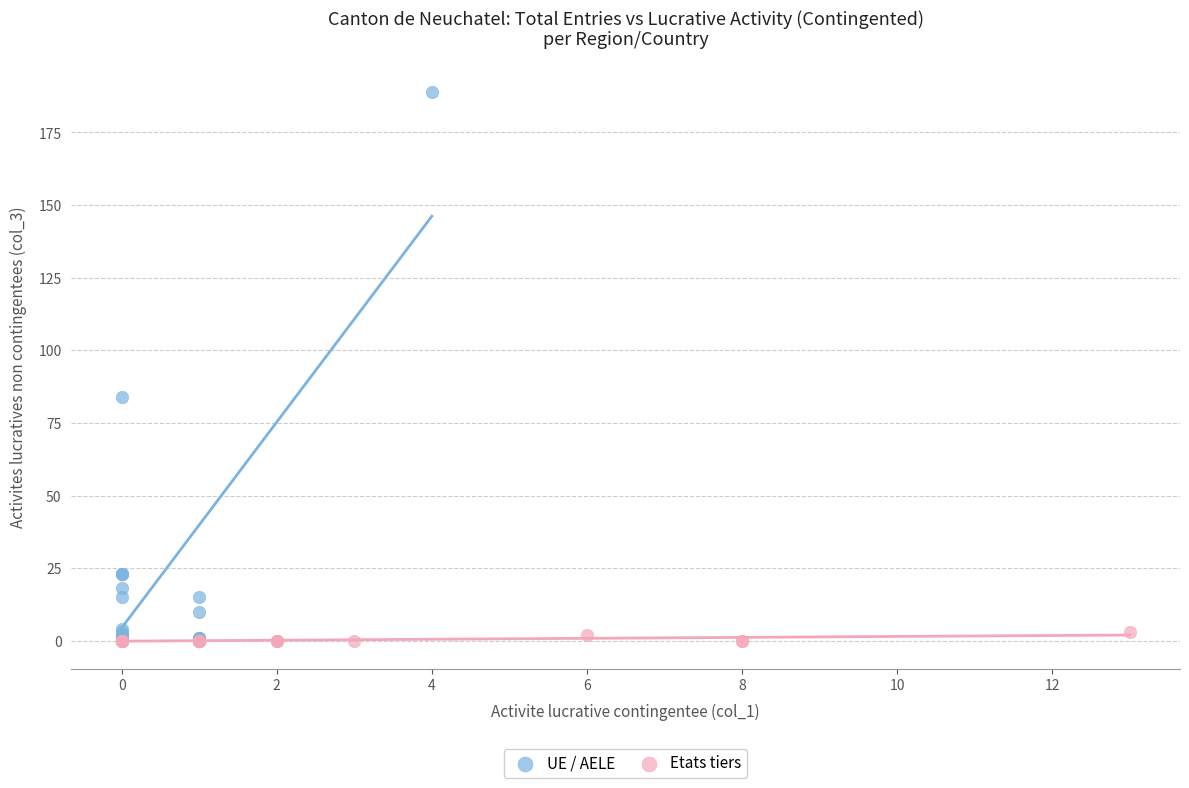

Which series has the largest Y range (max minus min)?

UE / AELE